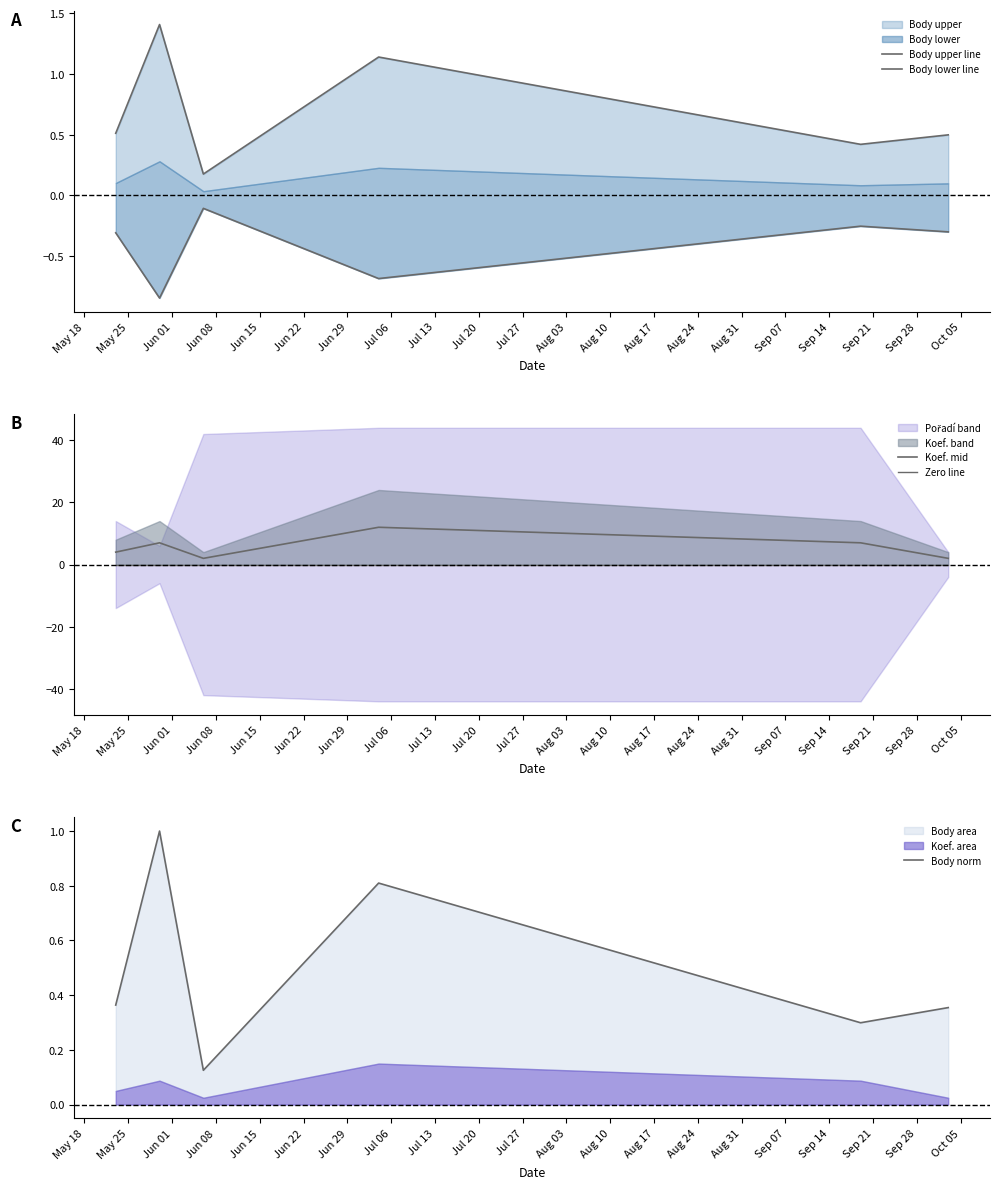

Is it true that Body norm equals 0.5 at Jun 15?

False